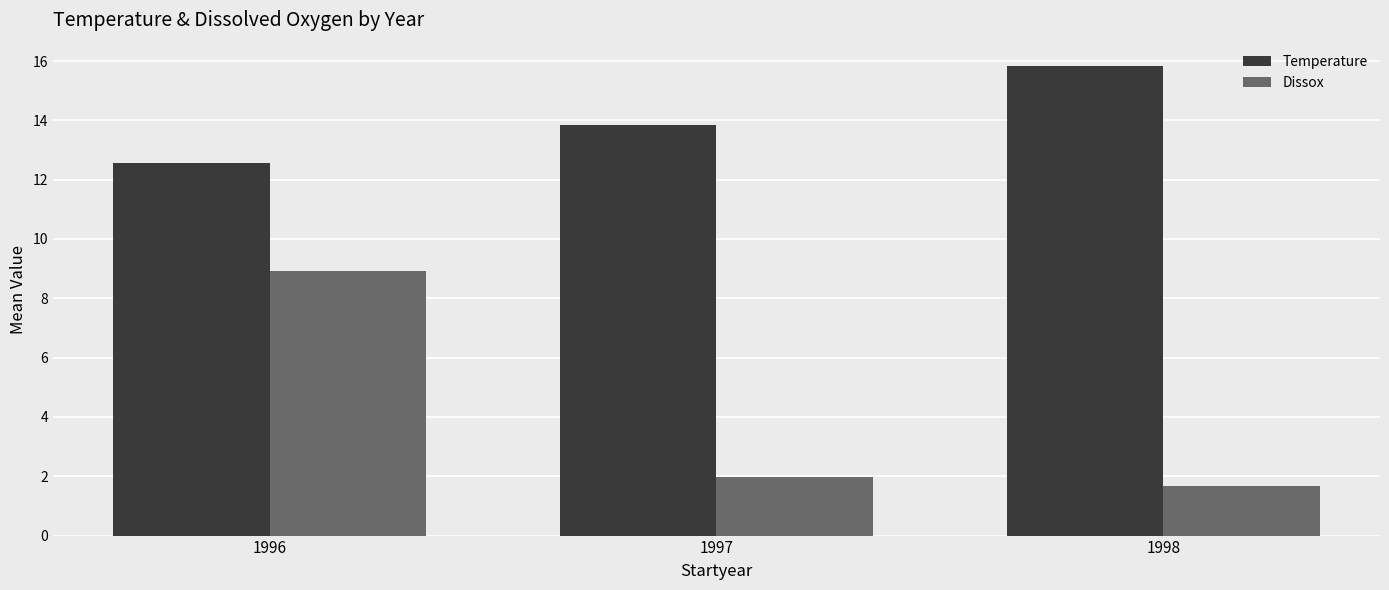

The Temperature series shows 12.6 at 1996. True or false?

True